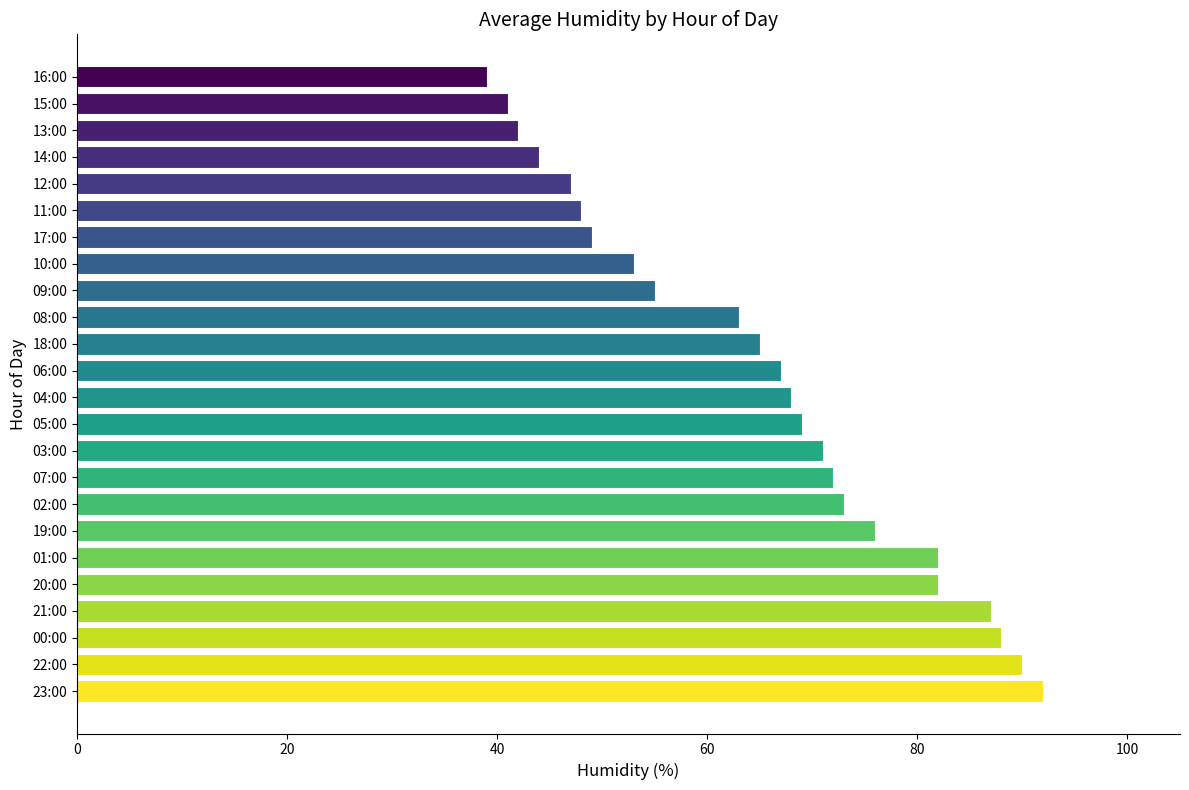

What is the minimum value shown in the chart?

39